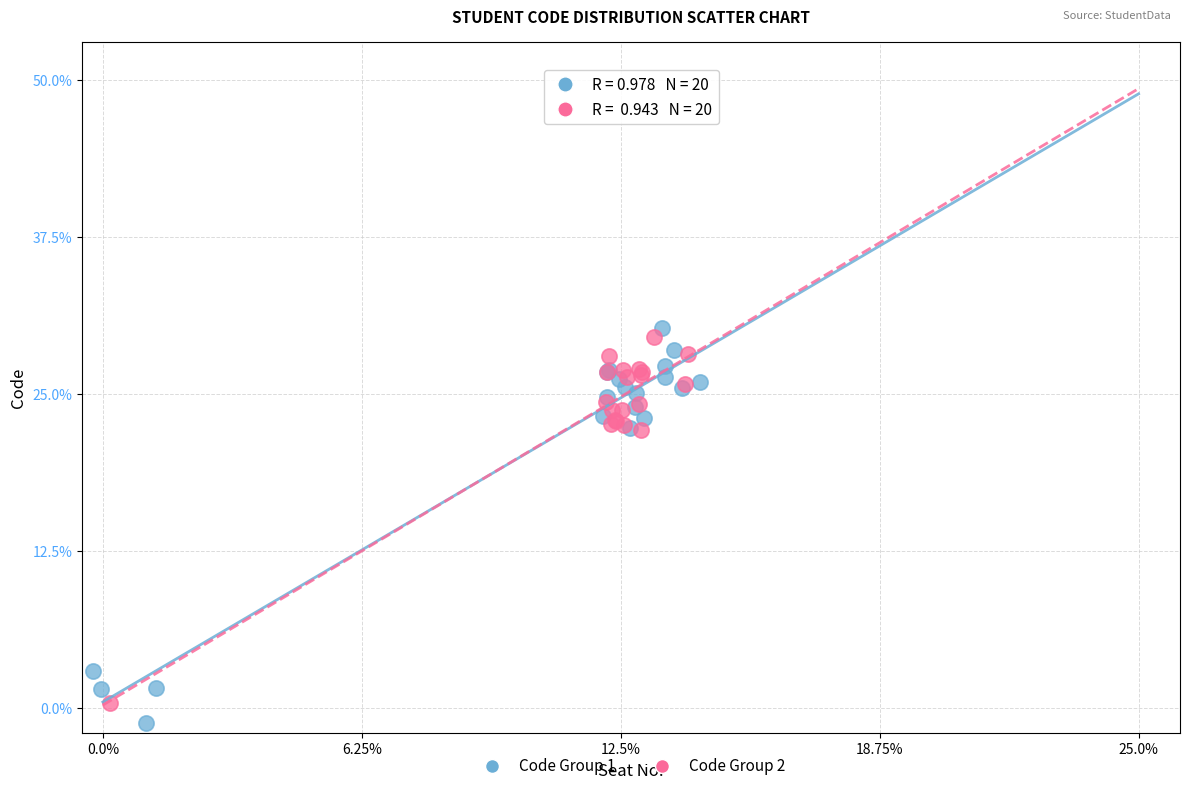

Which series reaches the minimum Y coordinate?

Code Group 1